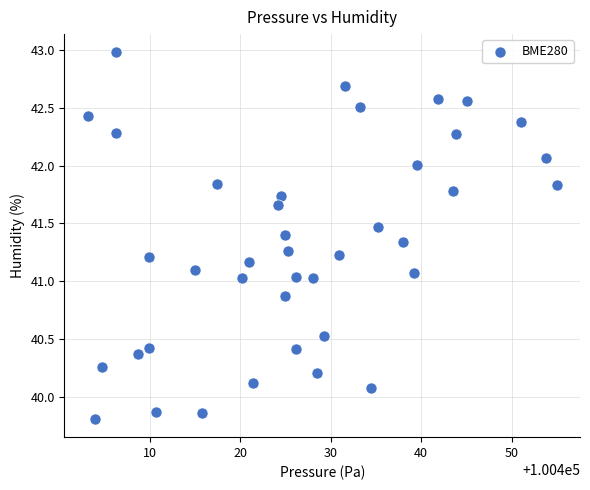

What is the range of X values (max minus min)?

51.8